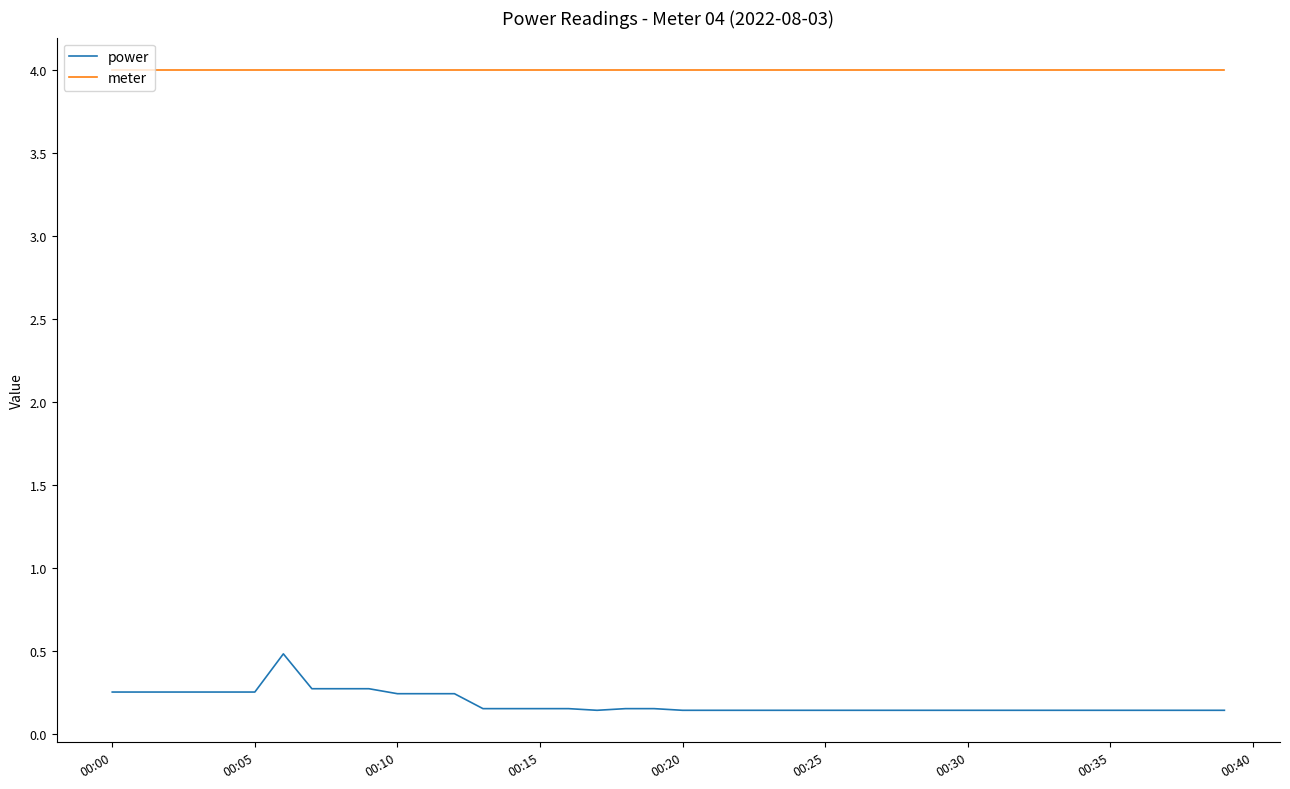

How many categories are shown in the chart?

40